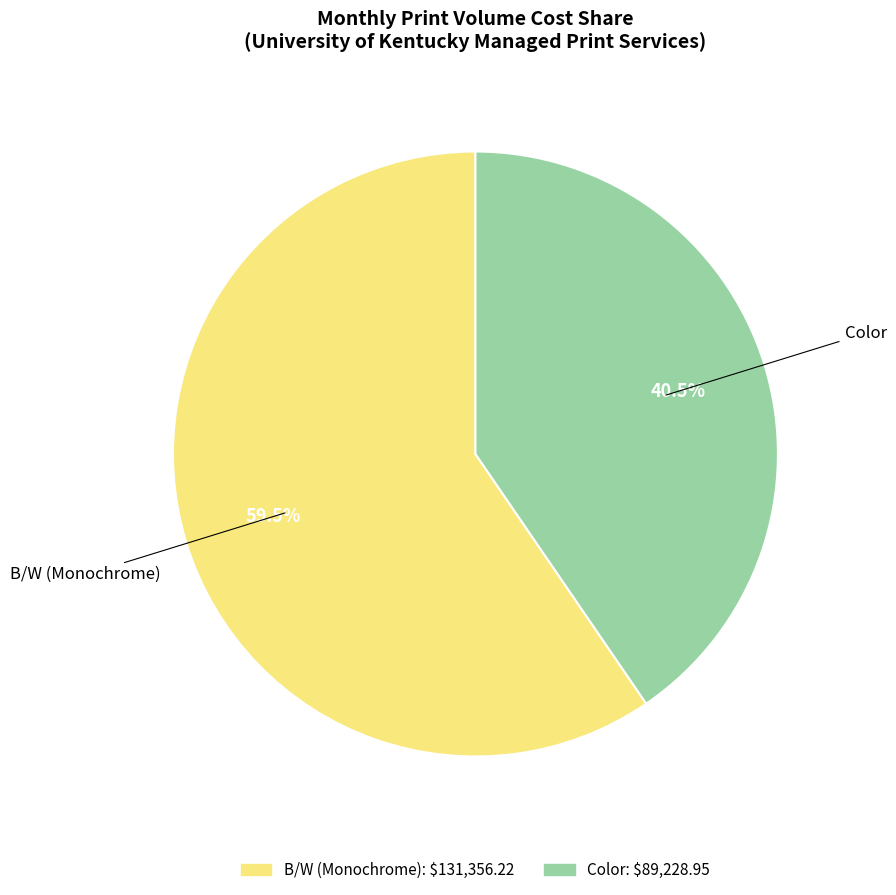

What percentage is NOT represented by Color?

59.5%